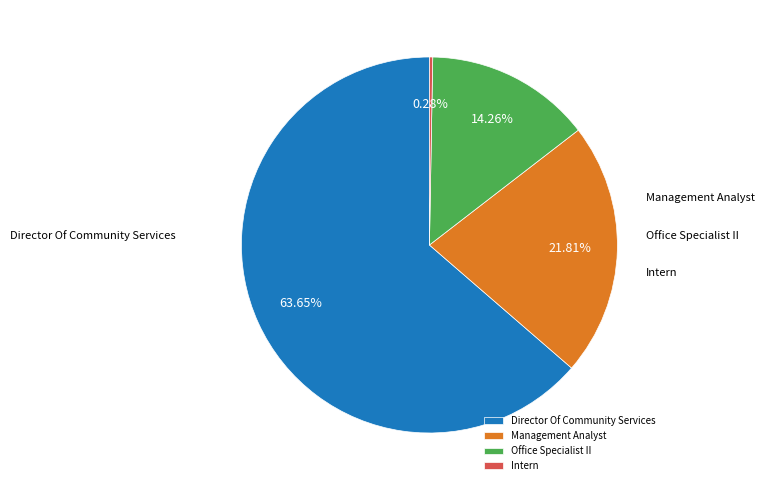

True or false: Director Of Community Services accounts for 64% of the total.

True